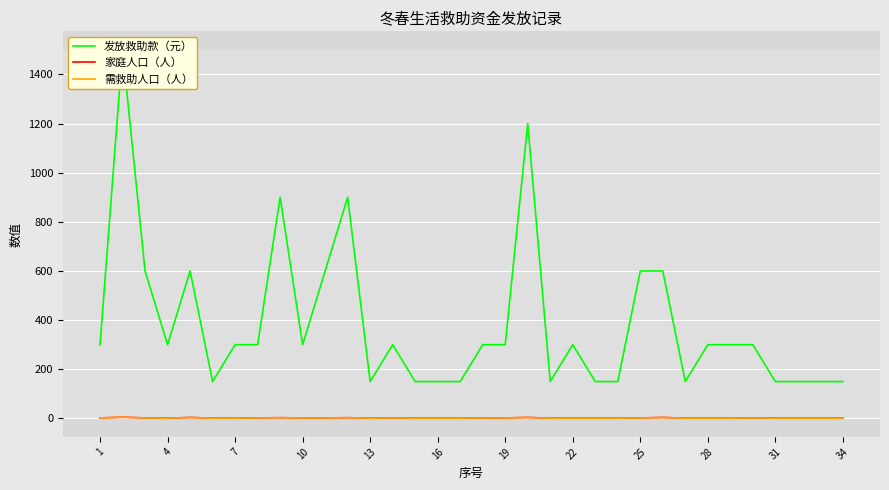

What are all the series names shown in the legend?

发放救助款（元）, 家庭人口（人）, 需救助人口（人）